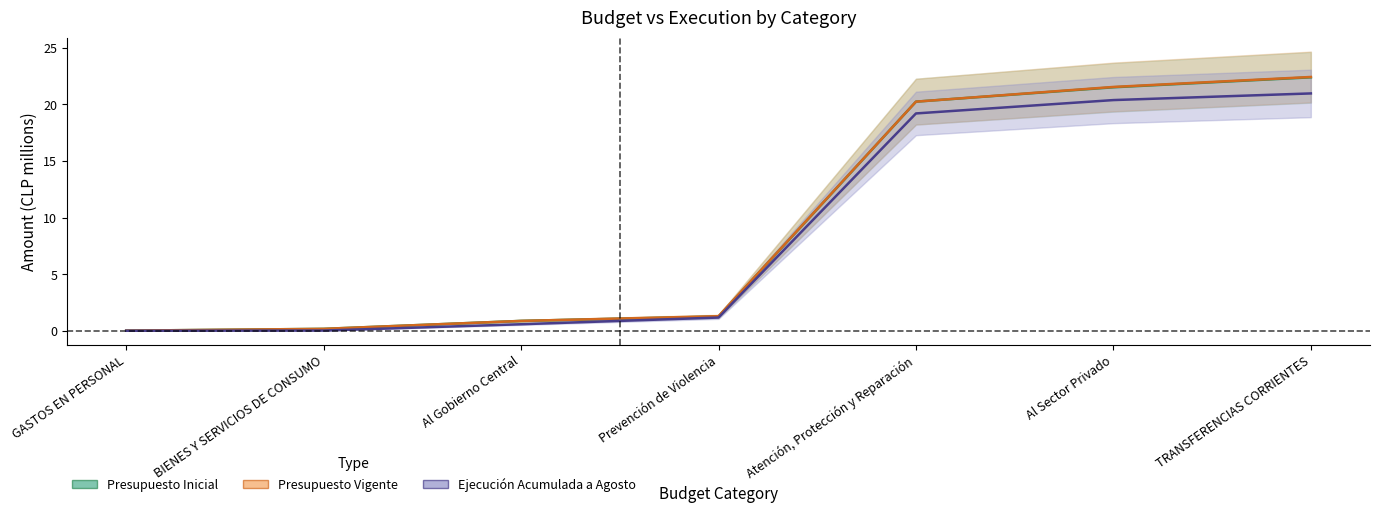

What is the highest value of the Presupuesto Inicial series?

22.4